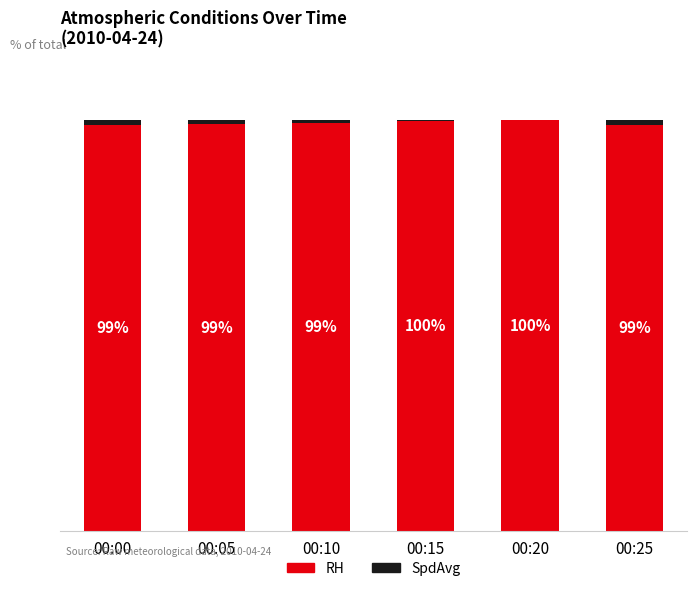

Where does the RH series first go above 99?

00:05